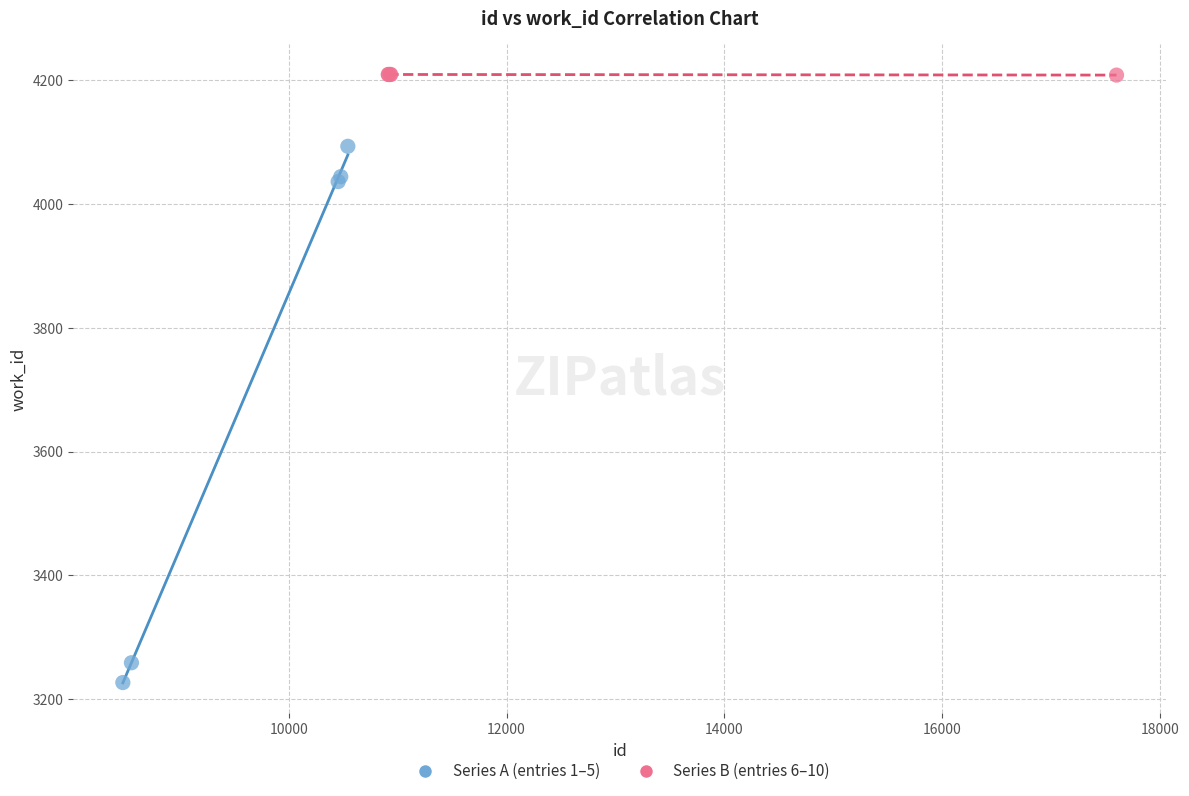

What are all the series names shown in the legend?

Series A (entries 1–5), Series B (entries 6–10)